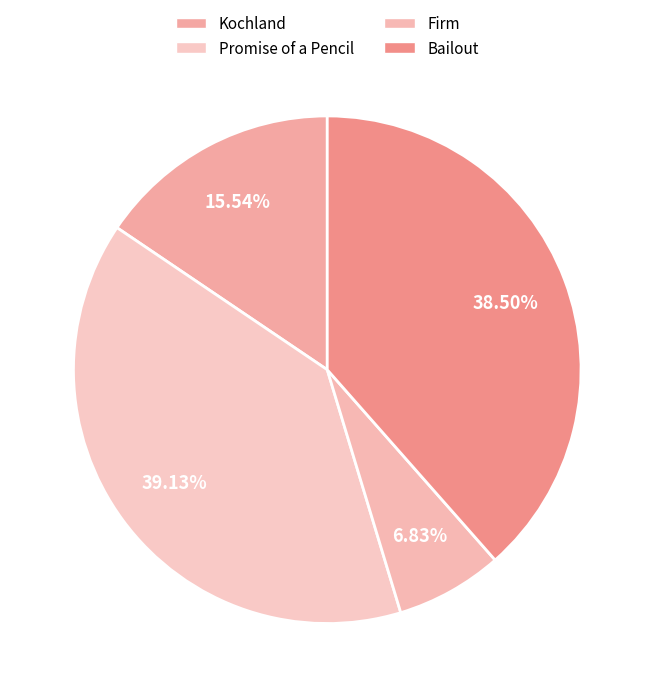

To the nearest percent, what percentage of the pie is Bailout?

38%